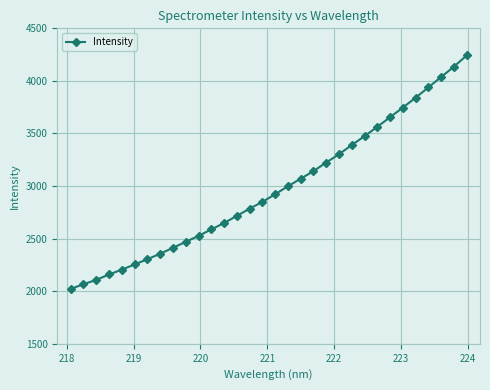

How many lines are shown in the chart?

1